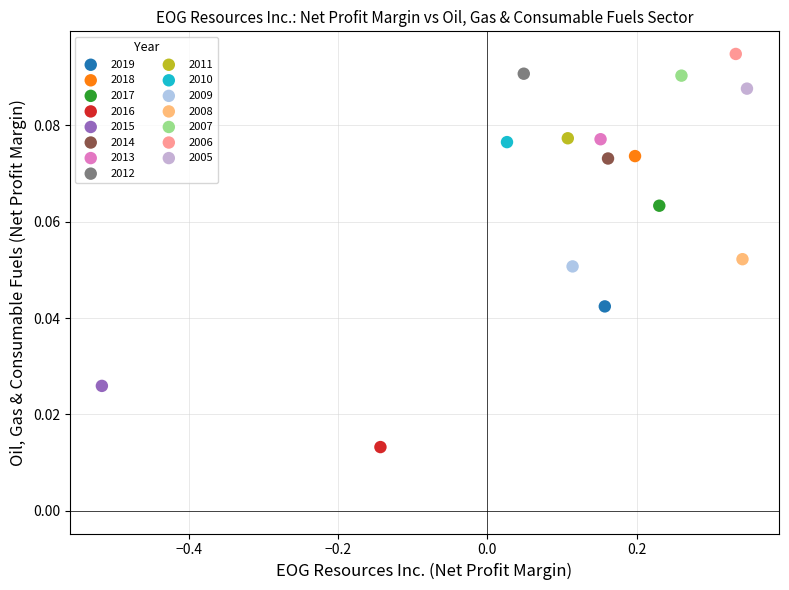

Which series reaches the minimum Y coordinate?

2016